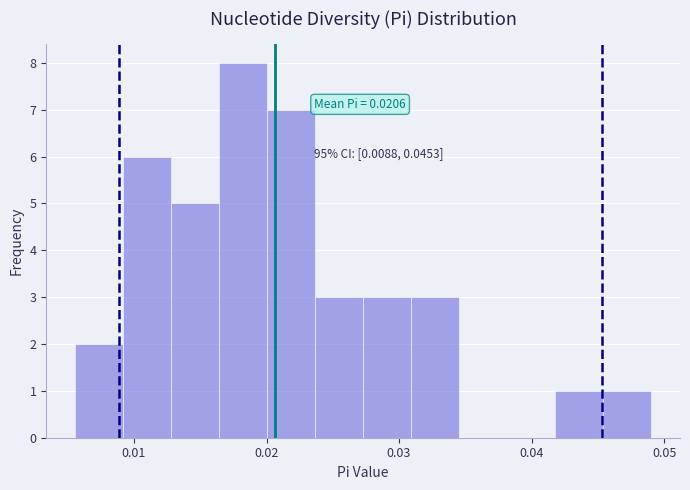

Read against the x-axis, roughly where is the centre of the tallest bar?

0.018